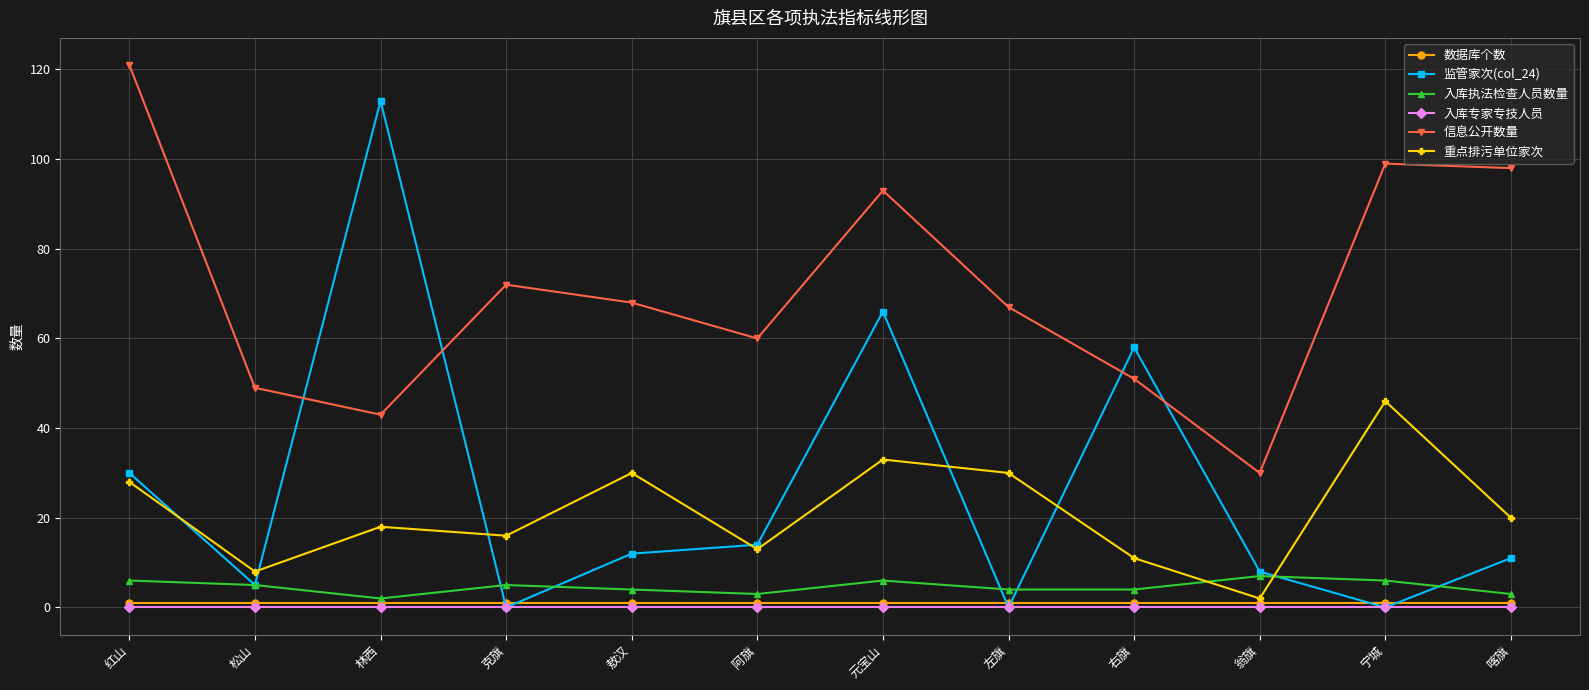

Does the chart have visible grid lines?

Yes